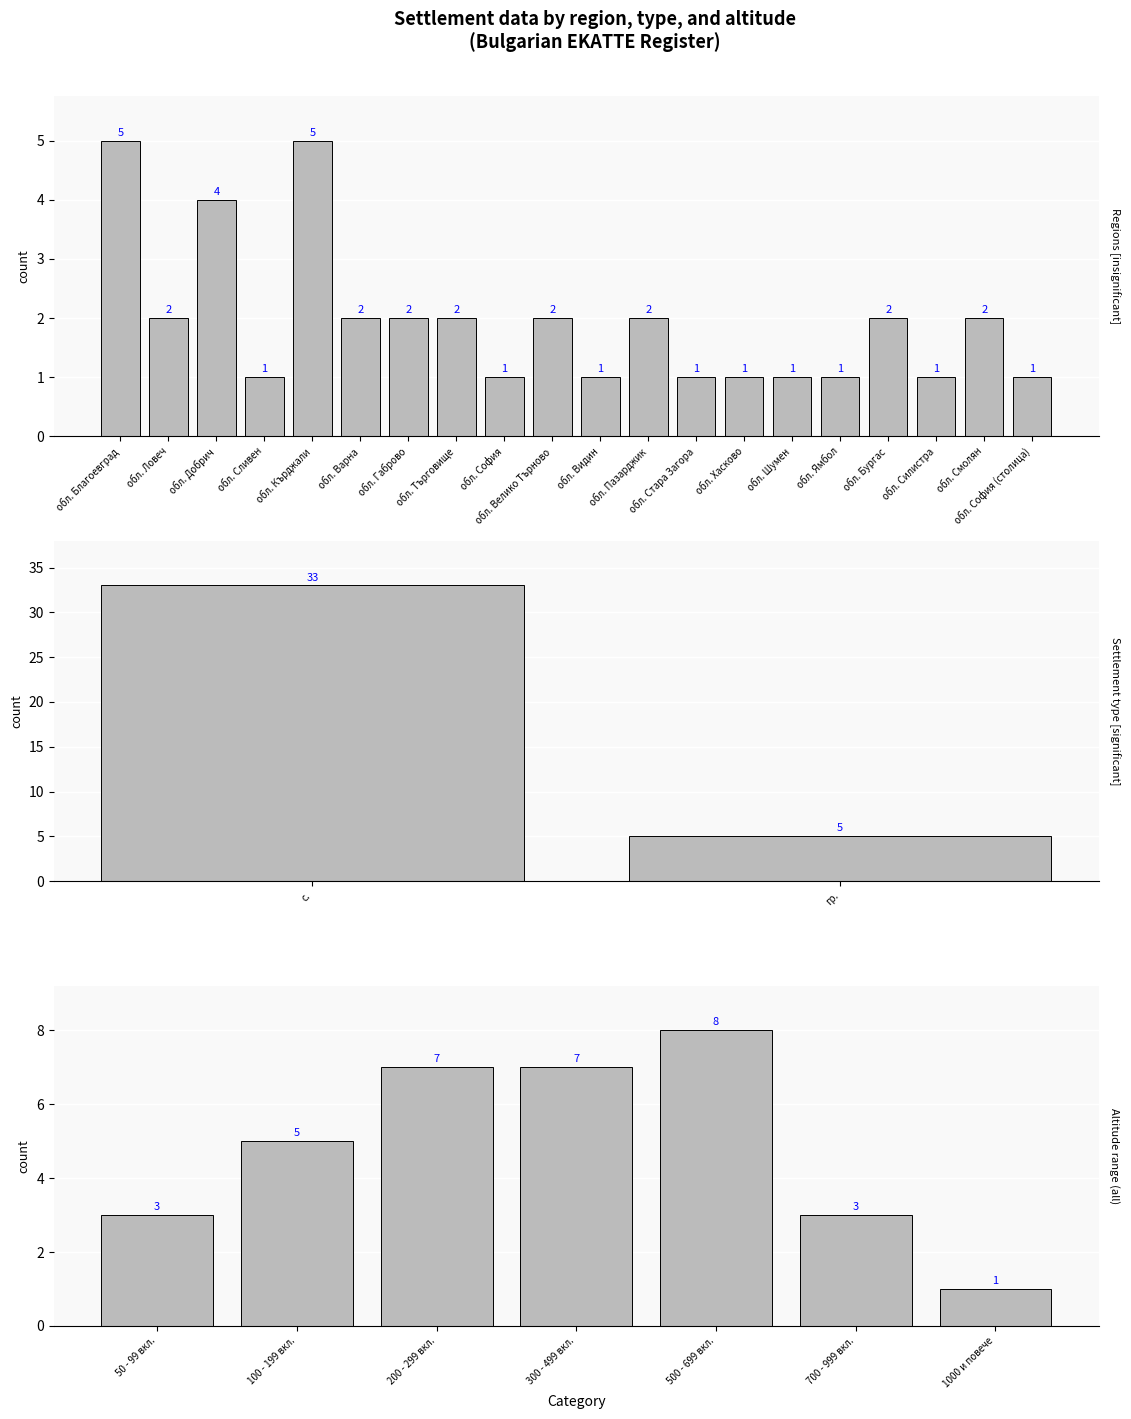

Does the chart contain stacked bars?

No